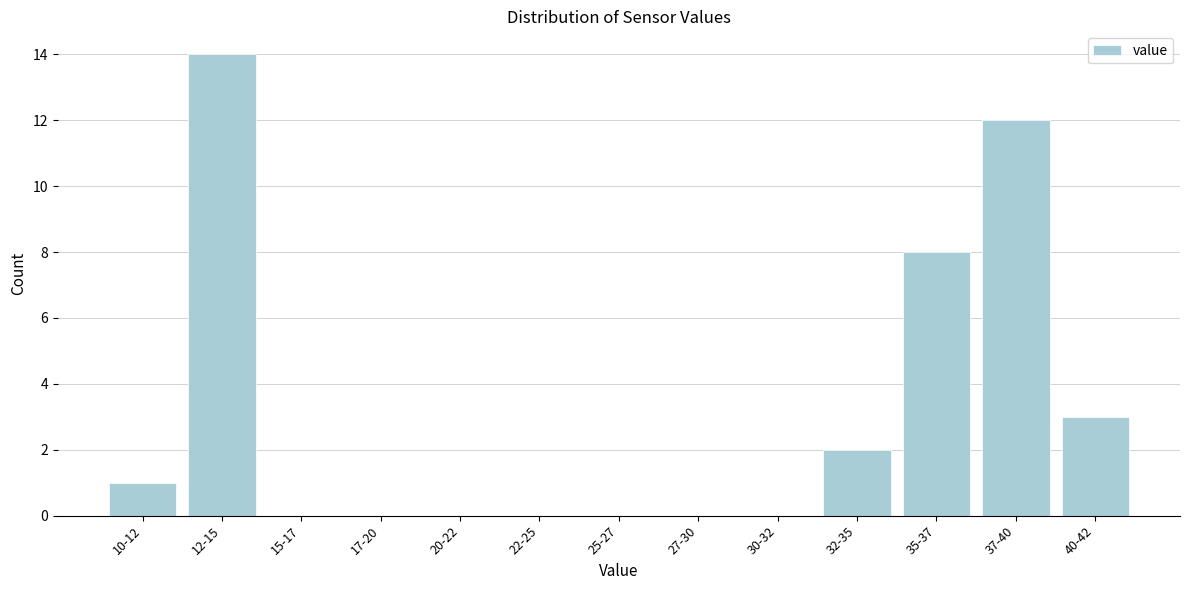

Reading left to right, what are all the values shown in this chart?

10-12=1	12-15=14	15-17=0	17-20=0	20-22=0	22-25=0	25-27=0	27-30=0	30-32=0	32-35=2	35-37=8	37-40=12	40-42=3